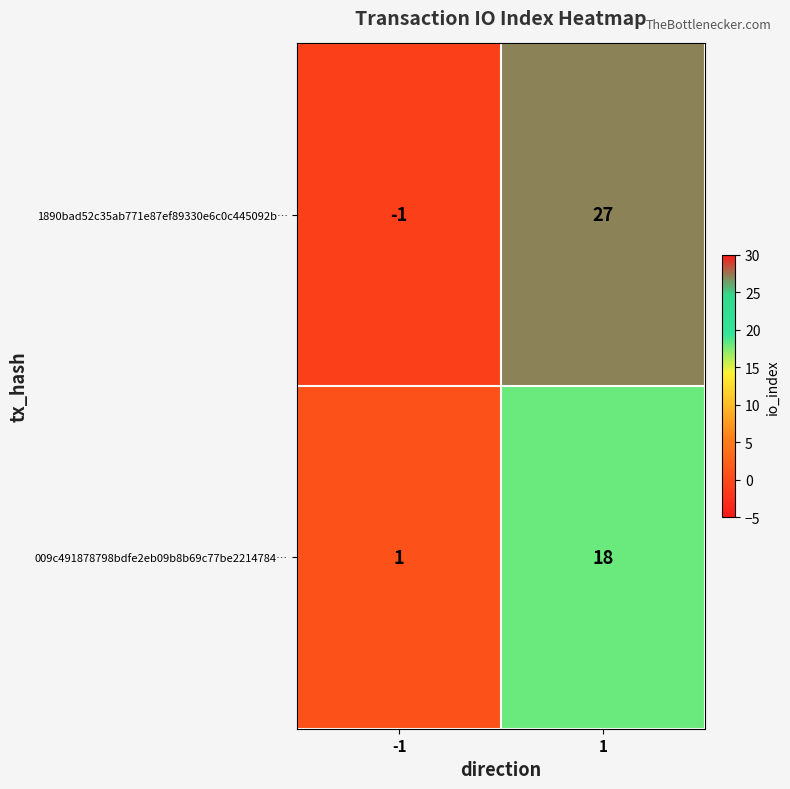

True or false: 009c491878798bdfe2eb09b8b69c77be2214784… has a value of 1 at -1.

True